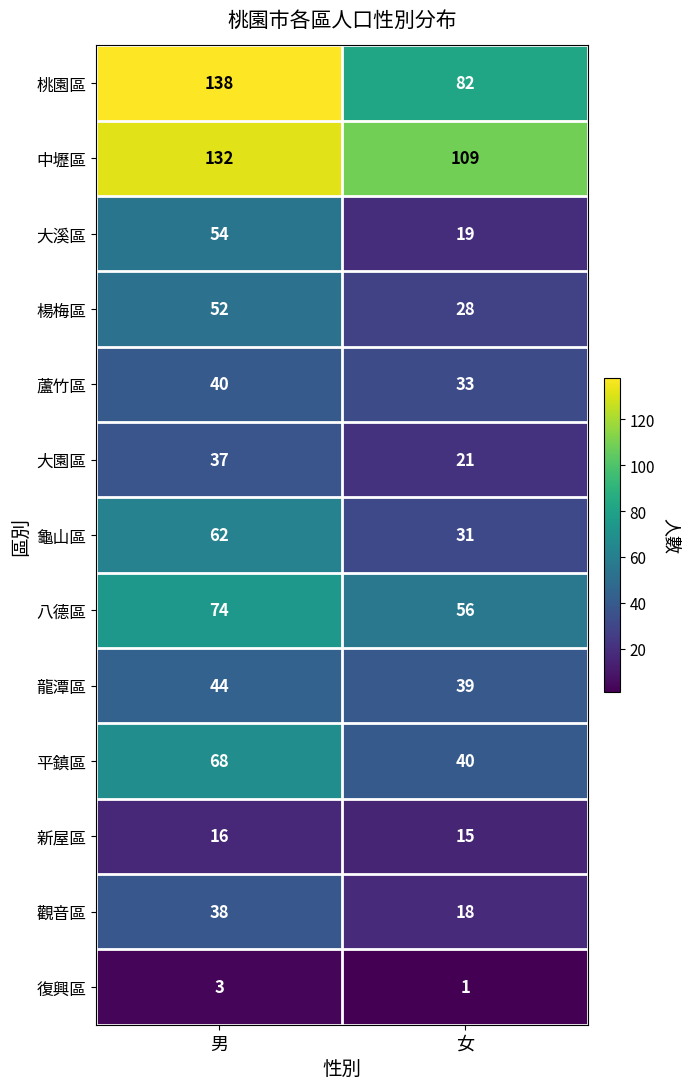

What is the average value of the 龍潭區 series?

42